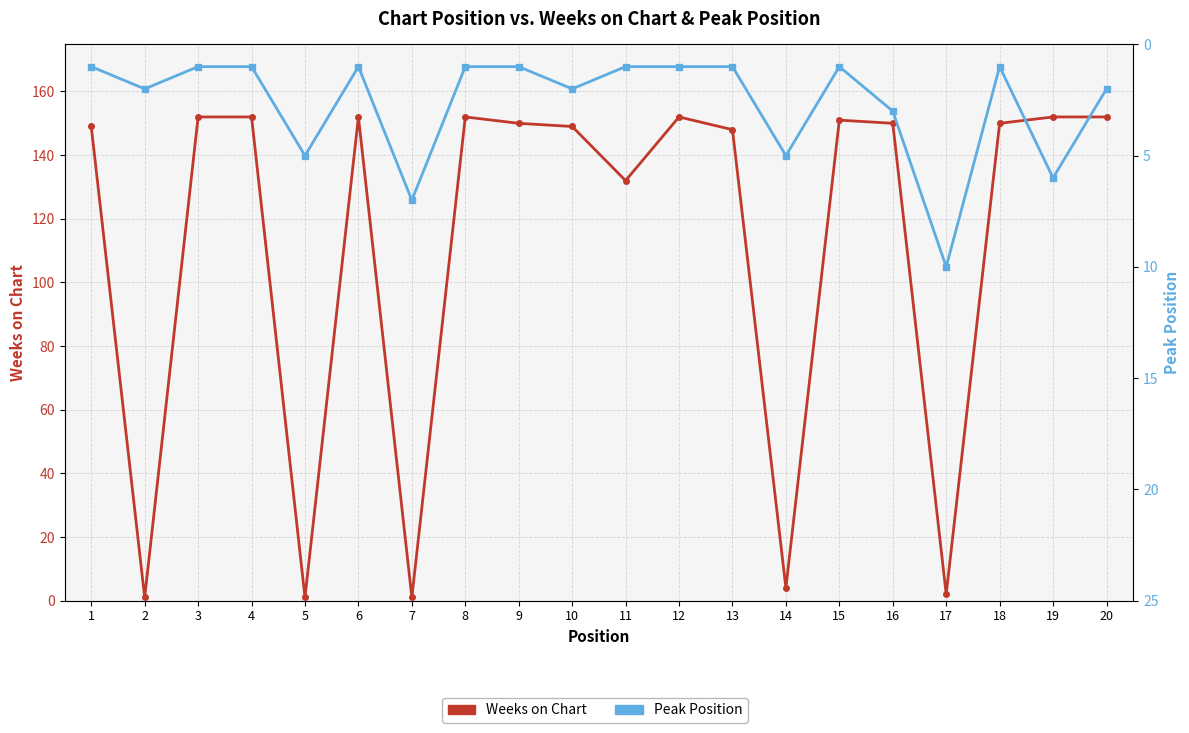

The Weeks on Chart series shows 94 at 1. True or false?

False